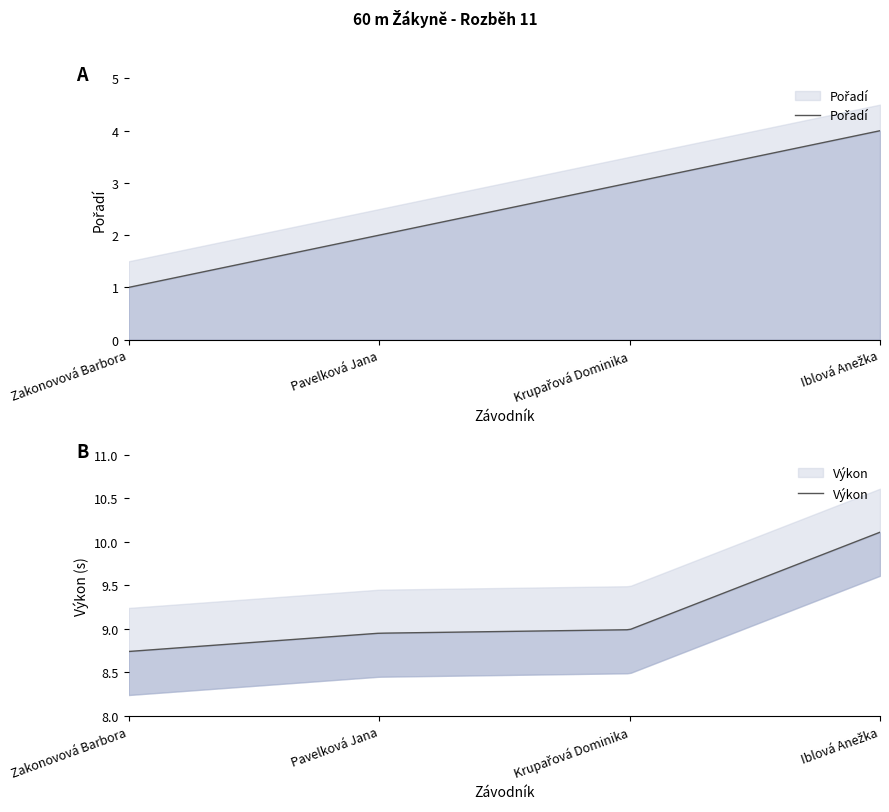

Rank the series by their maximum value, from highest to lowest.

Výkon, Pořadí